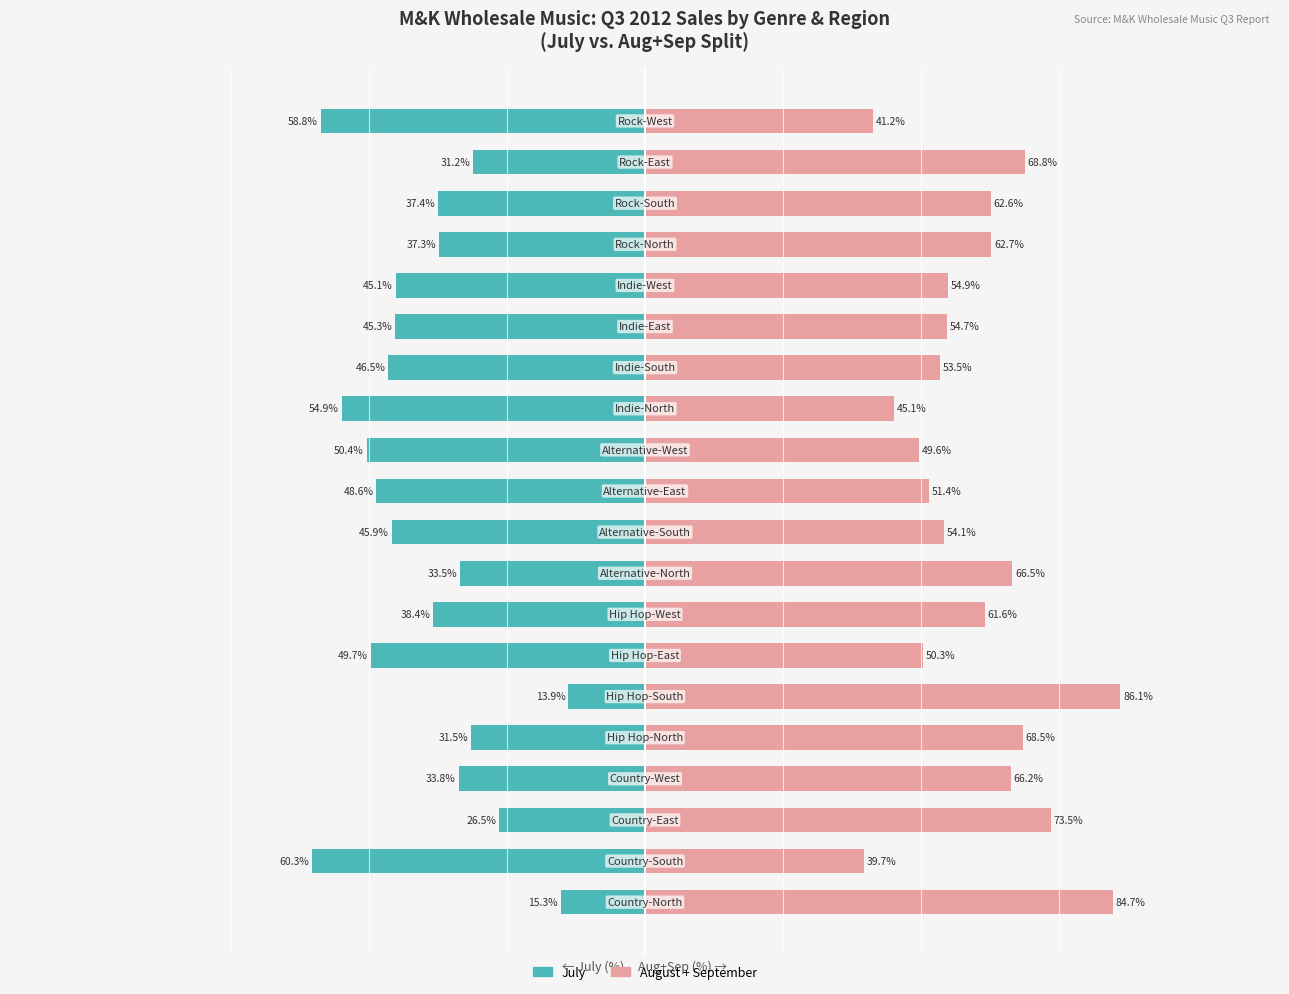

Rank the series at 10 from lowest to highest value.

July, Aug+Sep